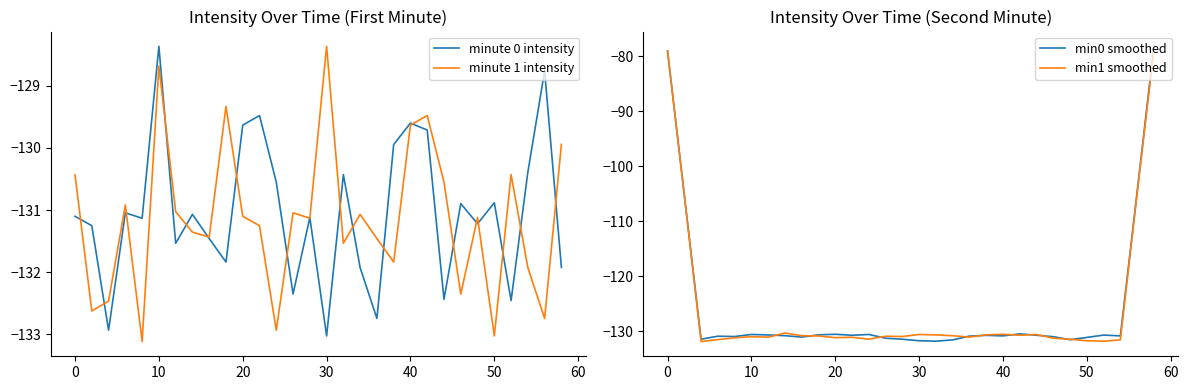

What is the highest value of the minute 0 intensity series?

-128.4